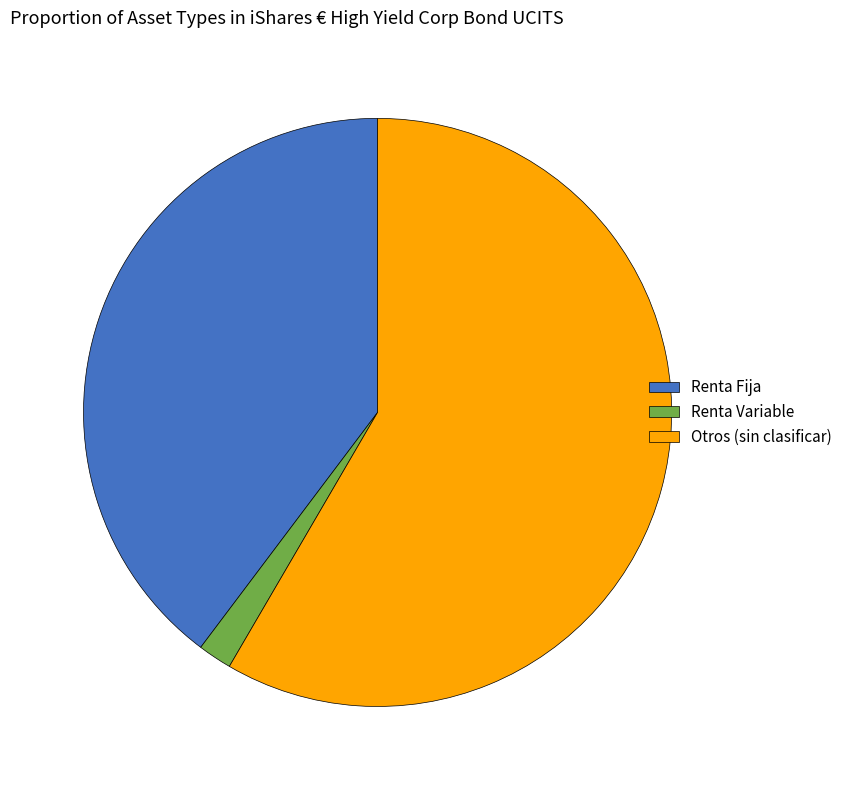

Which slice is the smallest?

Renta Variable